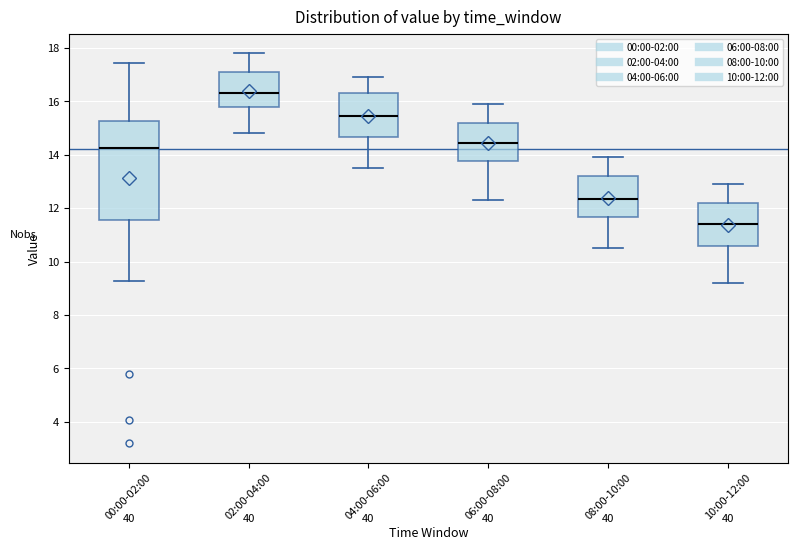

Reading left to right, transcribe this box plot: for each box, give where its median line is, the range the box spans, and where its two whiskers end, as read against the y-axis. The values are not printed on the chart, so give them approximately, as read against the axis.

00:00-02:00: median 14.2, box 11.6 to 15.2, whiskers 9.2 to 17.4
02:00-04:00: median 16.4, box 15.8 to 17.2, whiskers 14.8 to 17.8
04:00-06:00: median 15.4, box 14.6 to 16.4, whiskers 13.6 to 17.0
06:00-08:00: median 14.4, box 13.8 to 15.2, whiskers 12.4 to 16.0
08:00-10:00: median 12.4, box 11.6 to 13.2, whiskers 10.6 to 14.0
10:00-12:00: median 11.4, box 10.6 to 12.2, whiskers 9.2 to 13.0